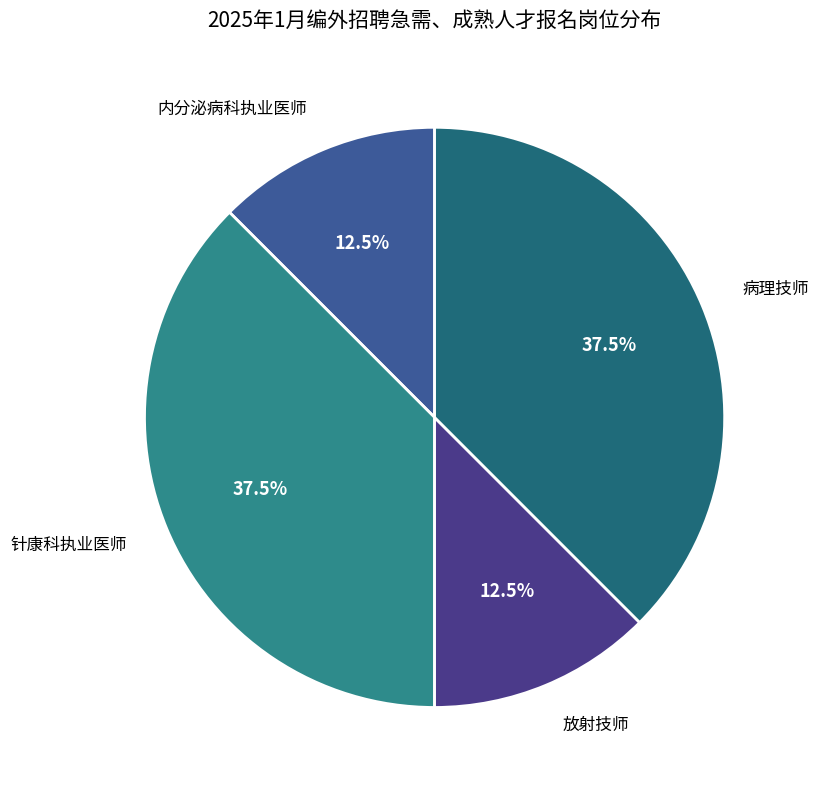

Count the number of slices in the pie.

4